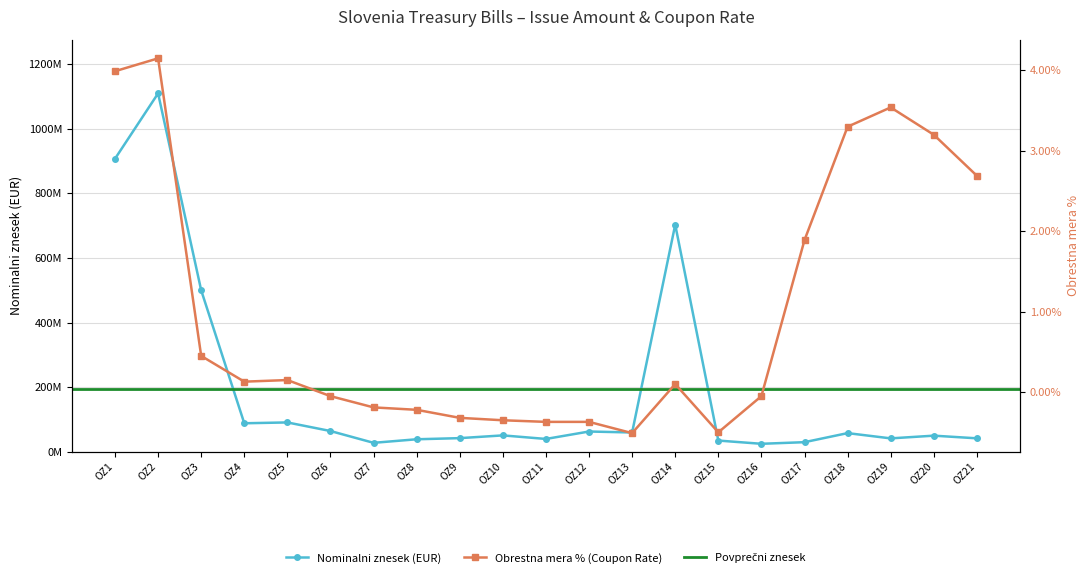

True or false: Coupon Rate % has more than 0 interior local peaks.

True